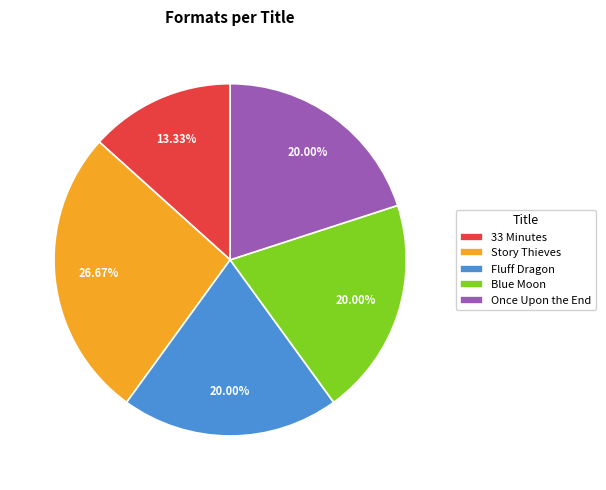

How many slices are in this pie chart?

5